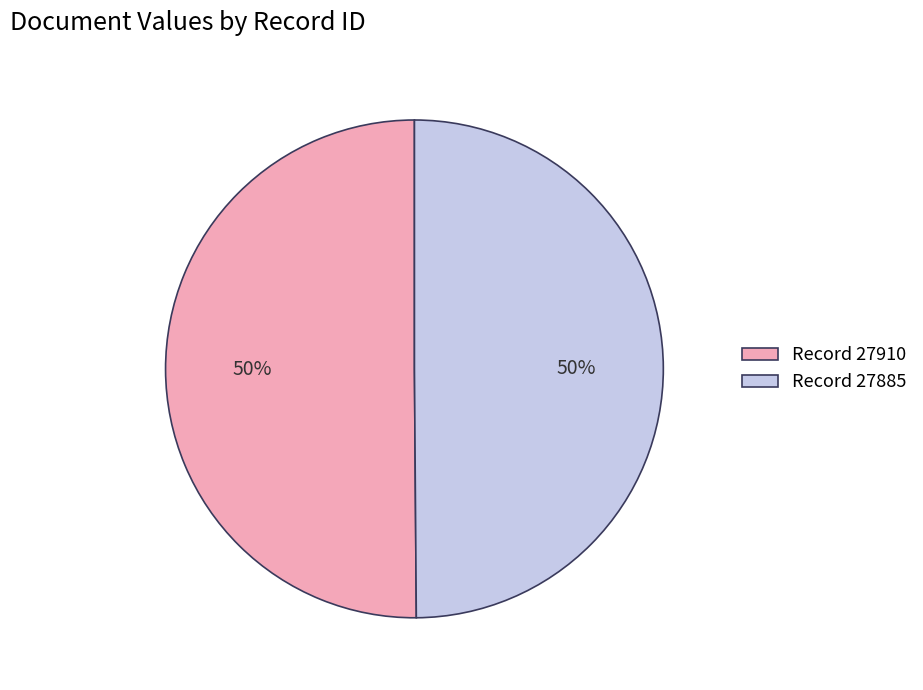

Is it true that Record 27910 is 36% of the pie?

False